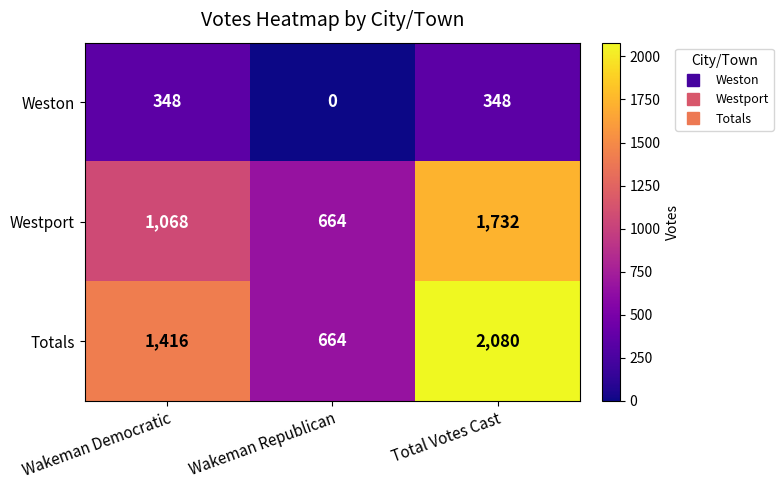

At which category does the chart reach its minimum across all series?

Wakeman Republican